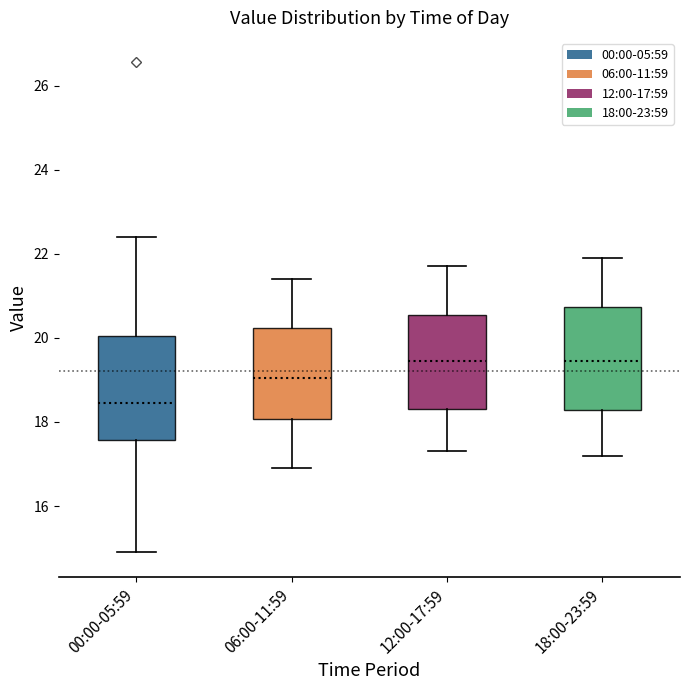

Reading left to right, transcribe this box plot: for each box, give where its median line is, the range the box spans, and where its two whiskers end, as read against the y-axis. The values are not printed on the chart, so give them approximately, as read against the axis.

00:00-05:59: median 18.4, box 17.6 to 20.0, whiskers 15.0 to 22.4
06:00-11:59: median 19.0, box 18.0 to 20.2, whiskers 17.0 to 21.4
12:00-17:59: median 19.4, box 18.4 to 20.6, whiskers 17.4 to 21.8
18:00-23:59: median 19.4, box 18.2 to 20.8, whiskers 17.2 to 22.0